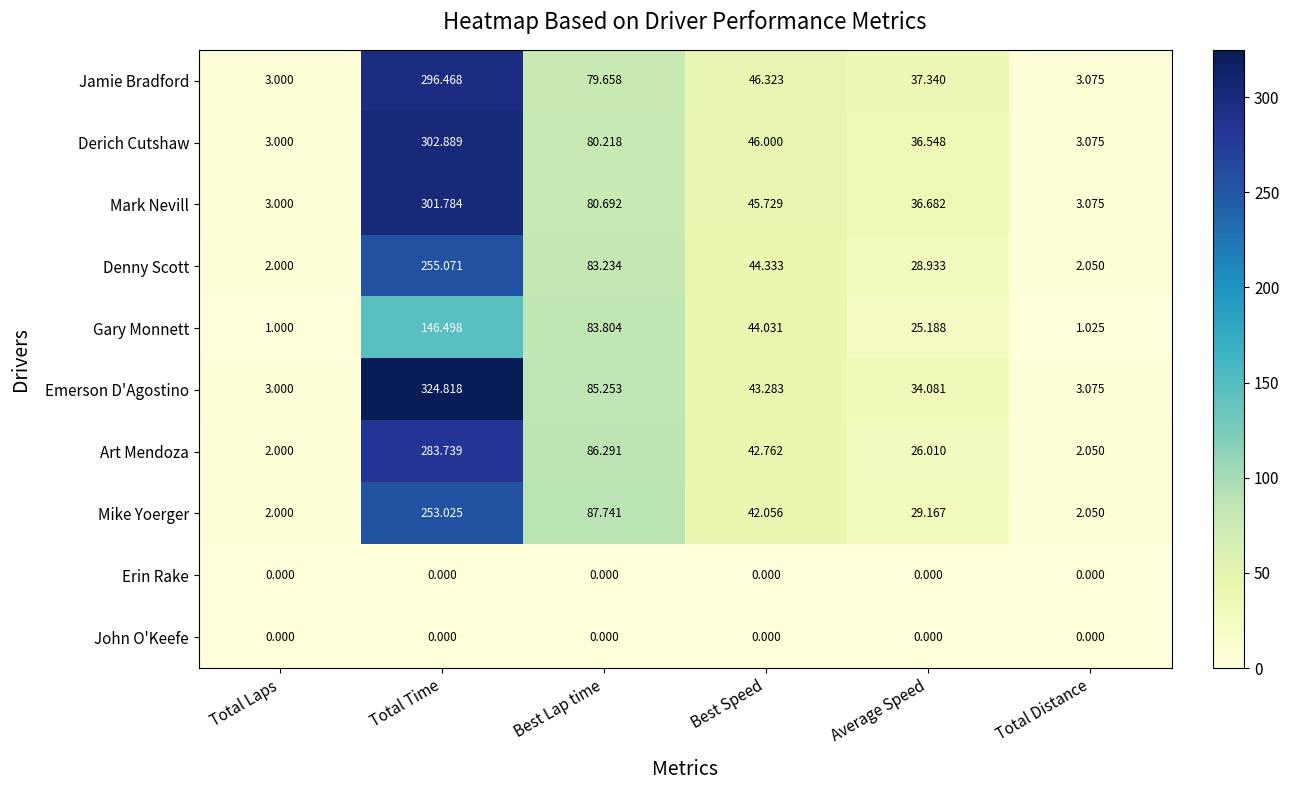

Where does the Gary Monnett series first go above 44?

Total Time